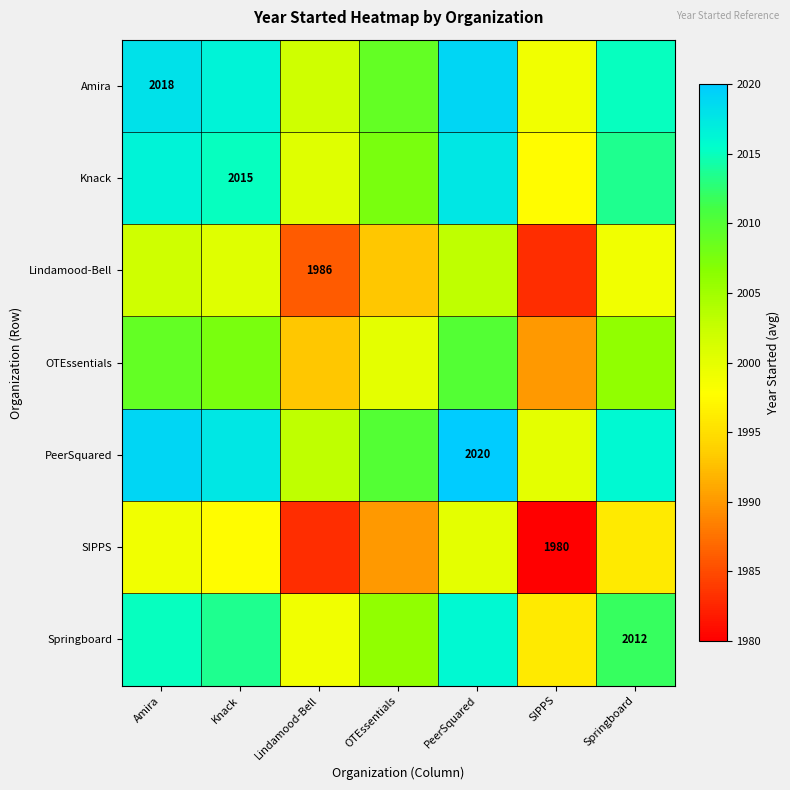

The value of SIPPS at SIPPS is 1980.0. True or false?

True